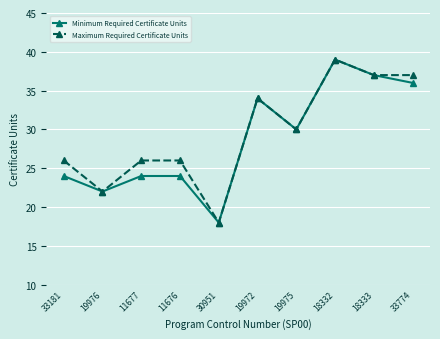

Reading right to left, what are all the values shown in this chart?

Minimum Required Certificate Units: 33774=36	18333=37	18332=39	19975=30	19972=34	30951=18	11676=24	11677=24	19976=22	33181=24
Maximum Required Certificate Units: 33774=37	18333=37	18332=39	19975=30	19972=34	30951=18	11676=26	11677=26	19976=22	33181=26